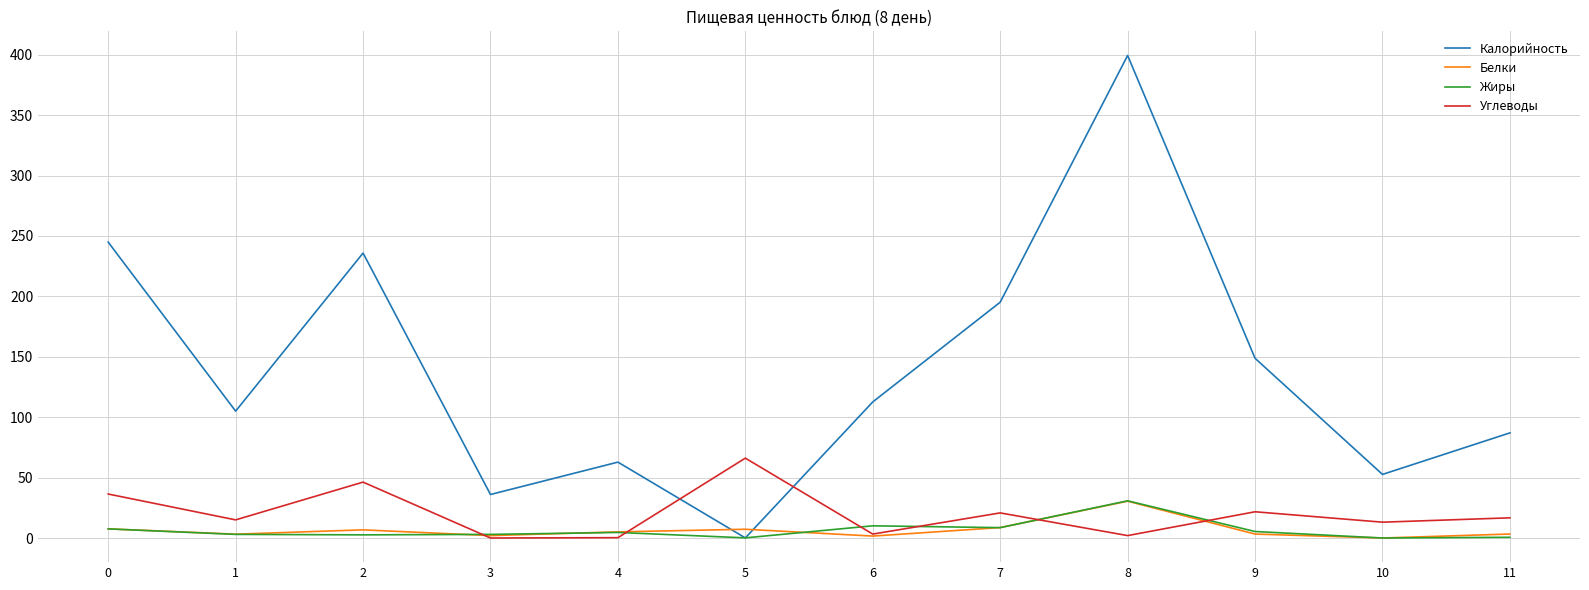

Count the number of data series in this chart.

4